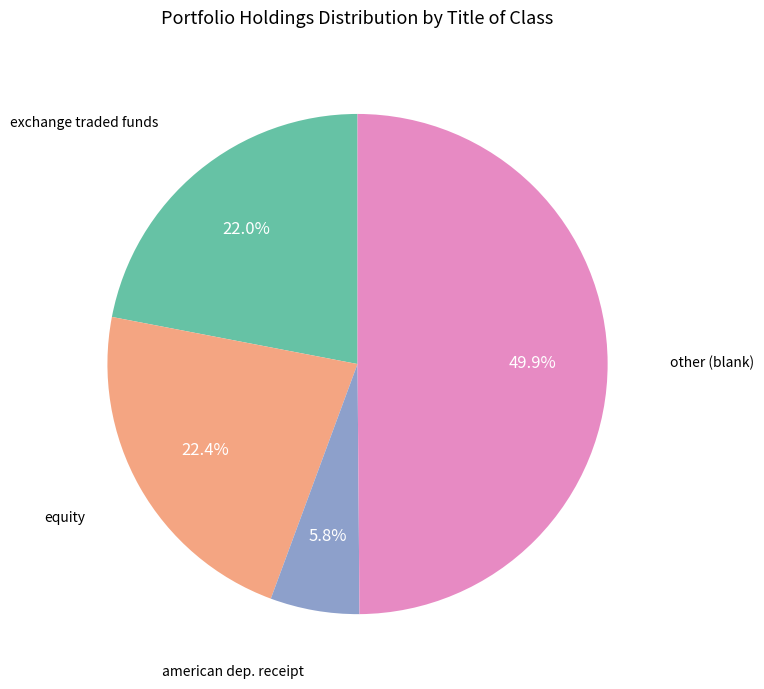

How many segments does this pie chart have?

4